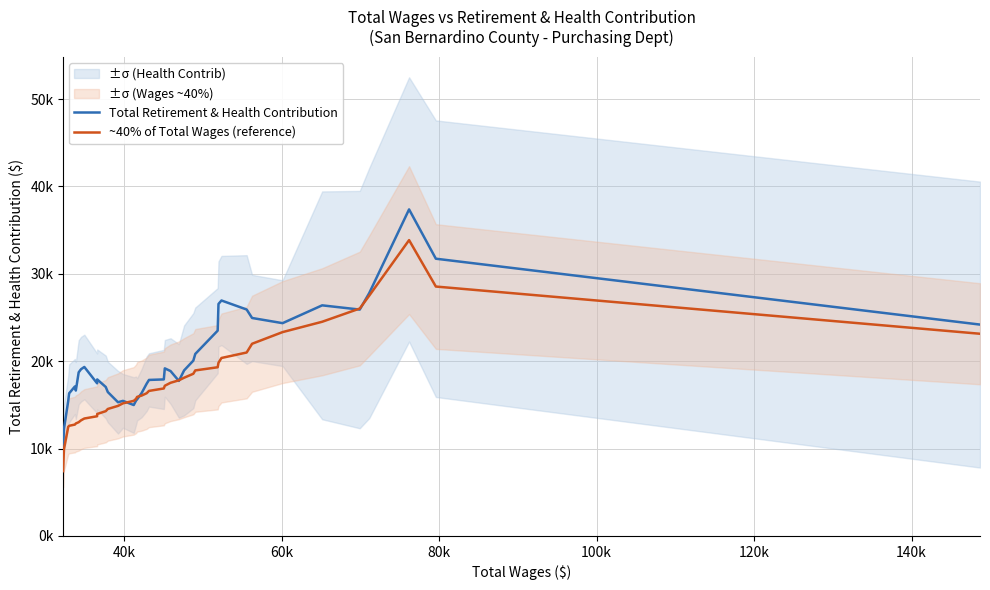

In Total Retirement & Health Contribution, how many points are higher than both neighbors (excluding endpoints)?

8